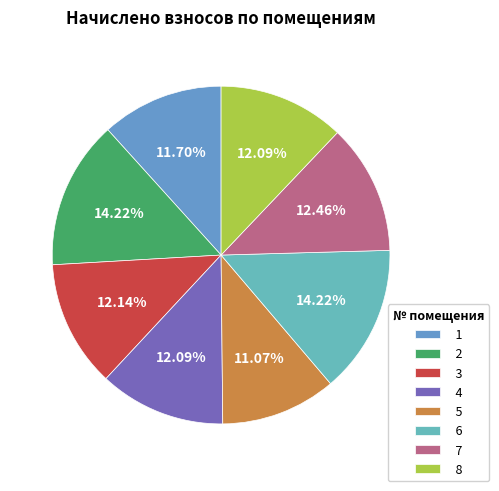

Which category has the smallest portion of the pie?

5